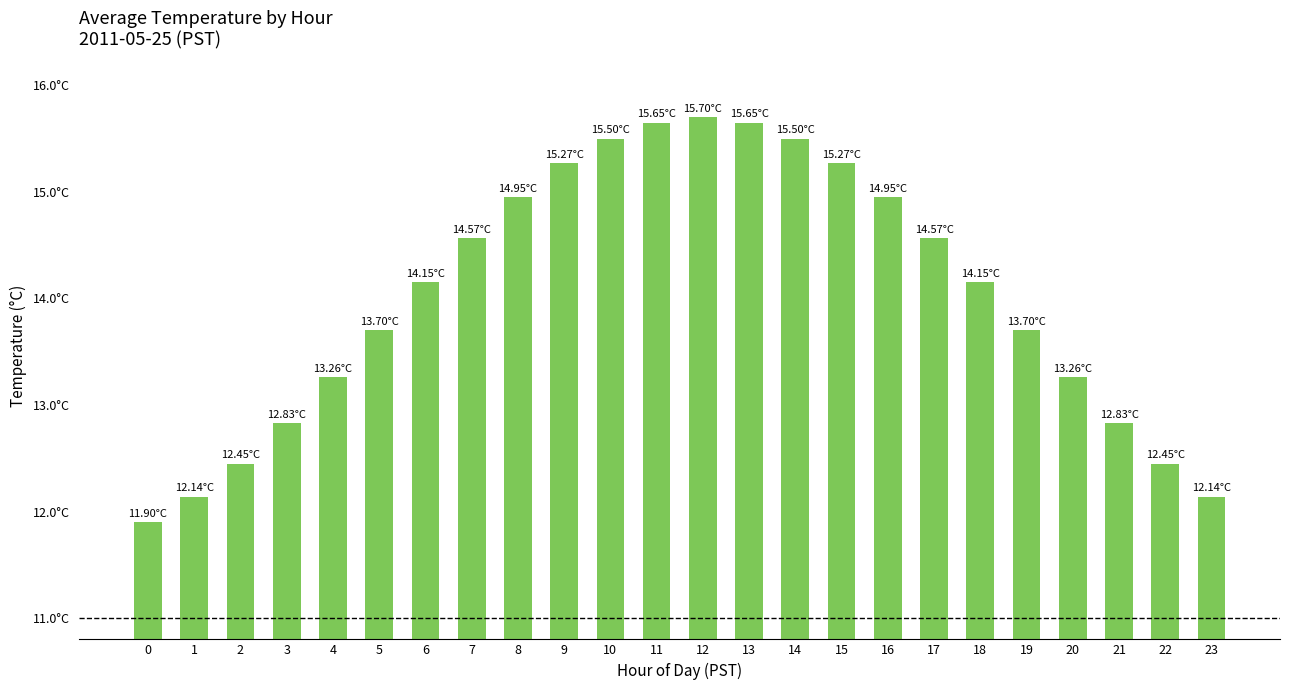

Rank the categories by value from lowest to highest.

0, 1, 23, 2, 22, 3, 21, 4, 20, 5, 19, 6, 18, 7, 17, 8, 16, 9, 15, 10, 14, 11, 13, 12